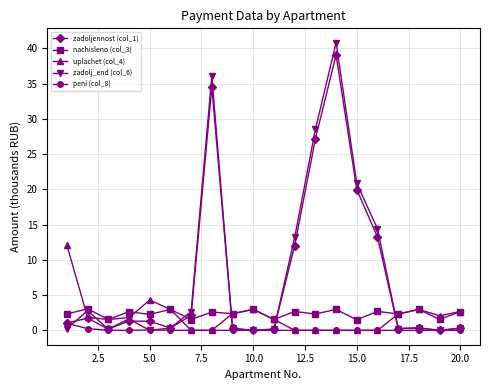

Which series has the widest spread of values?

zadolj_end (col_6)